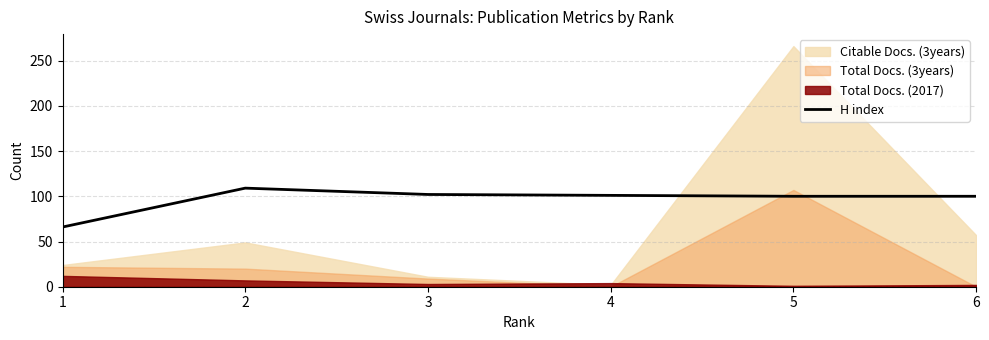

At which label is the value closest to 87?

5